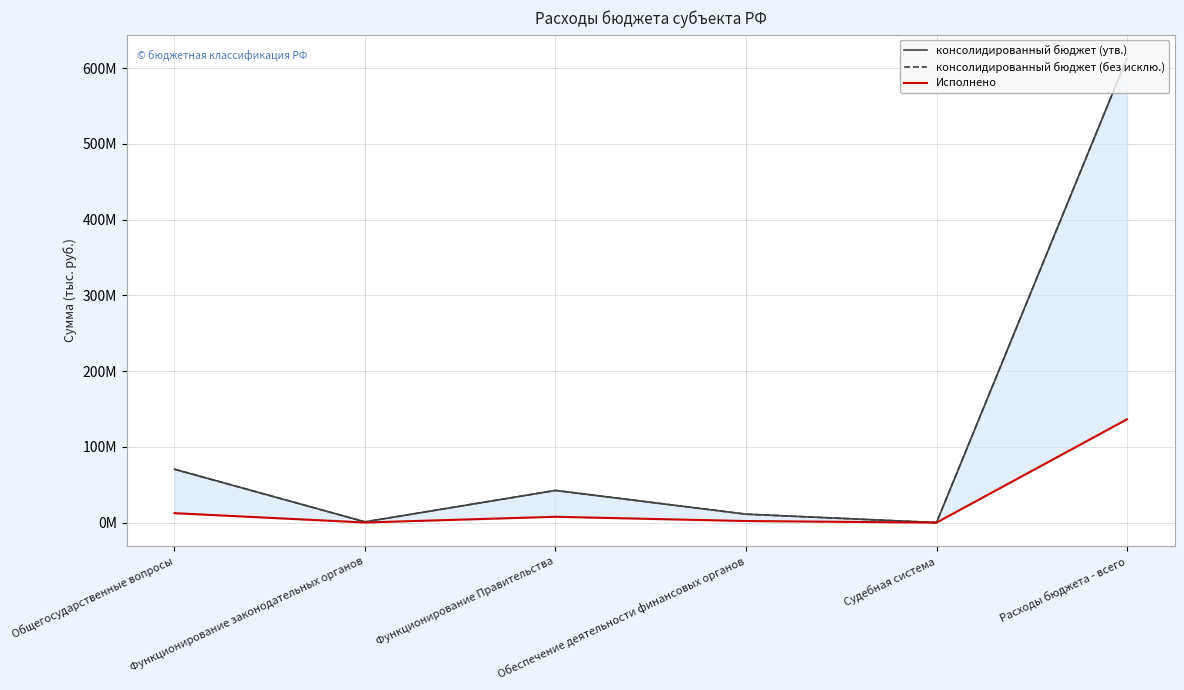

What is the difference between the maximum and minimum values in the консолидированный бюджет (без исклю.) series?

613210625.3